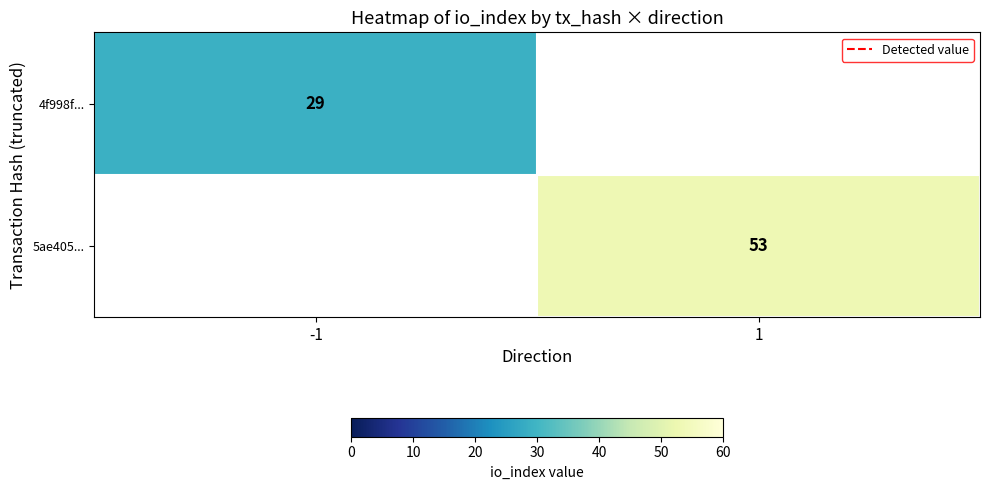

The value of 5ae405... at 1 is 53. True or false?

True